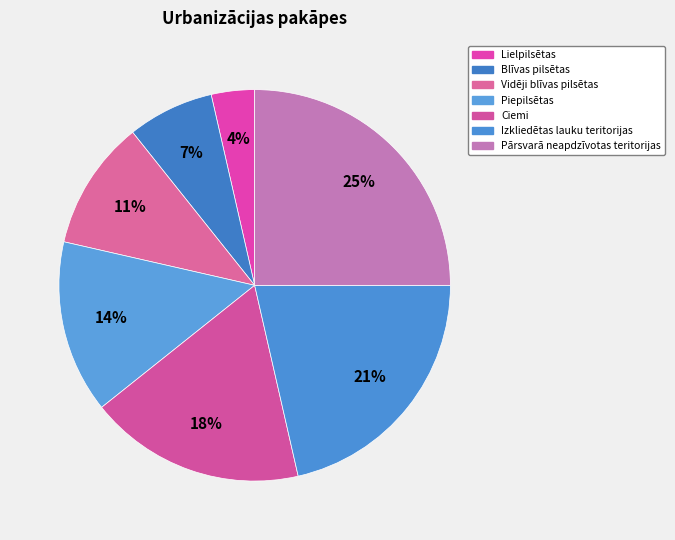

Which category has the biggest portion of the pie?

Pārsvarā neapdzīvotas teritorijas